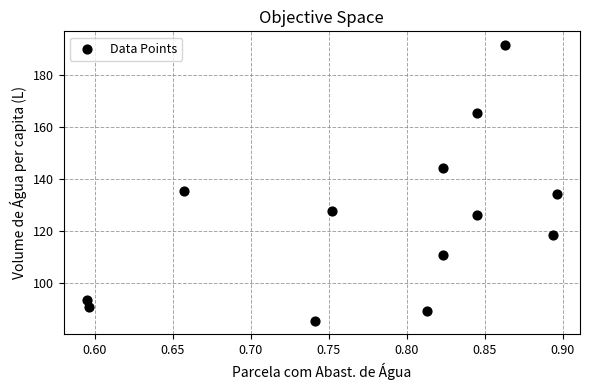

What Y value in the scatter plot is closest to 138?

135.3